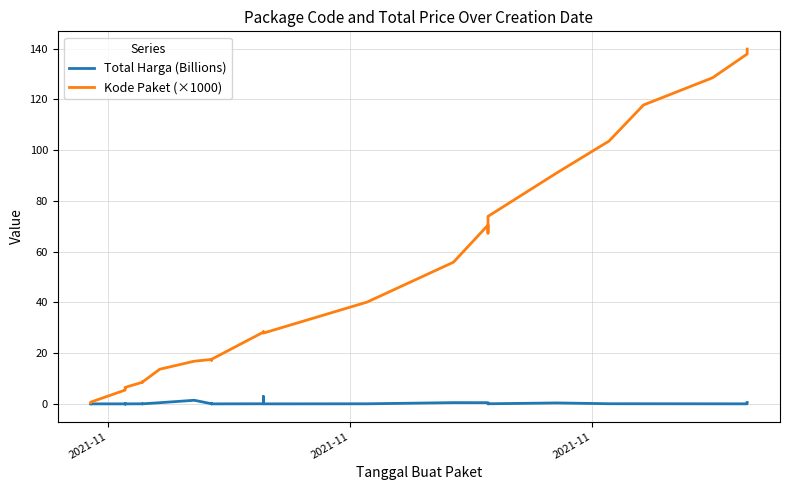

Which series has the largest range (max minus min)?

Kode Paket (×1000)